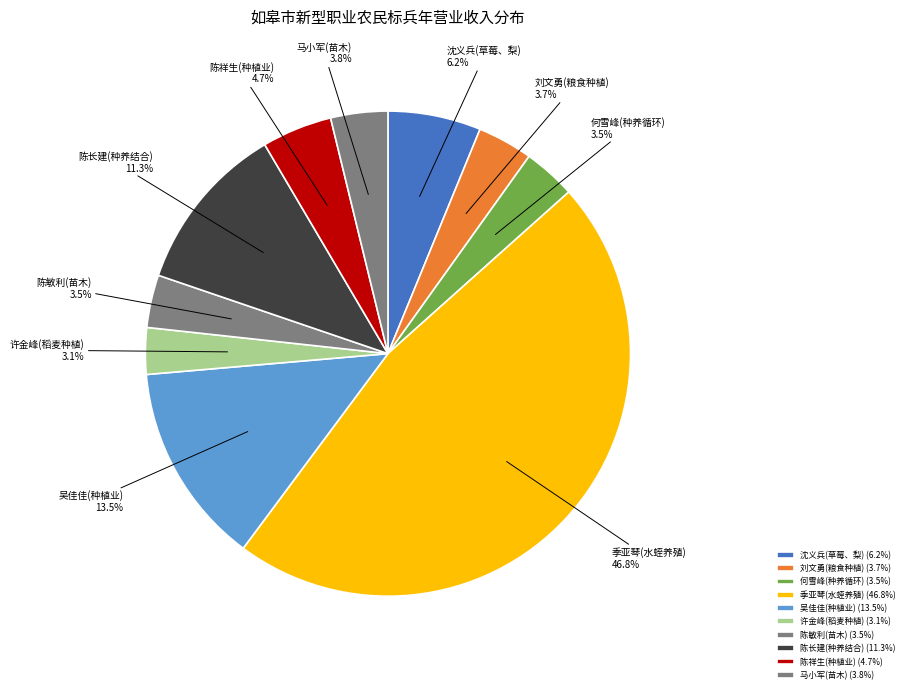

To the nearest percent, what is the average slice percentage?

10%